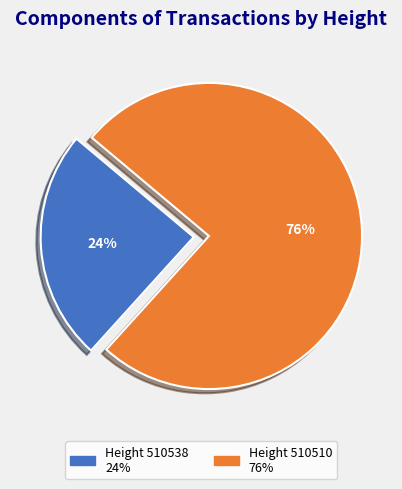

Does any single category account for the majority?

Yes